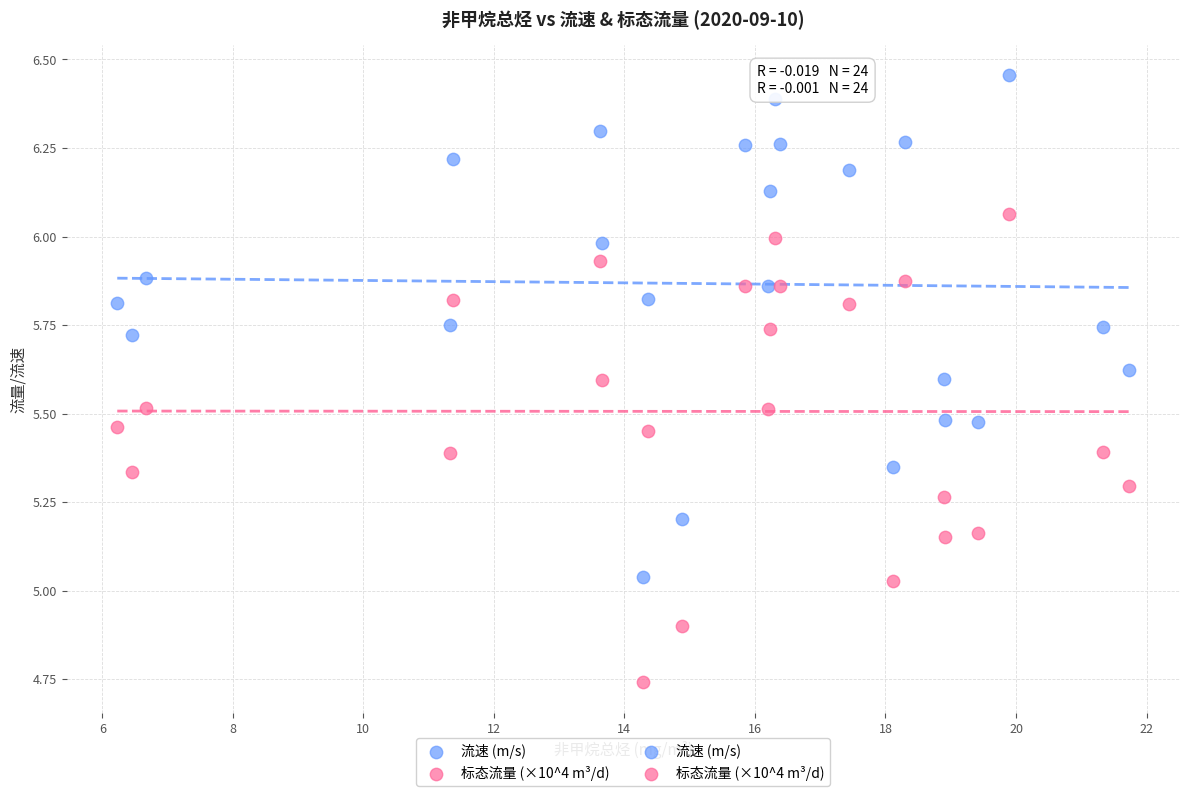

Across all data points, what is the range of Y values (max minus min)?

1.7